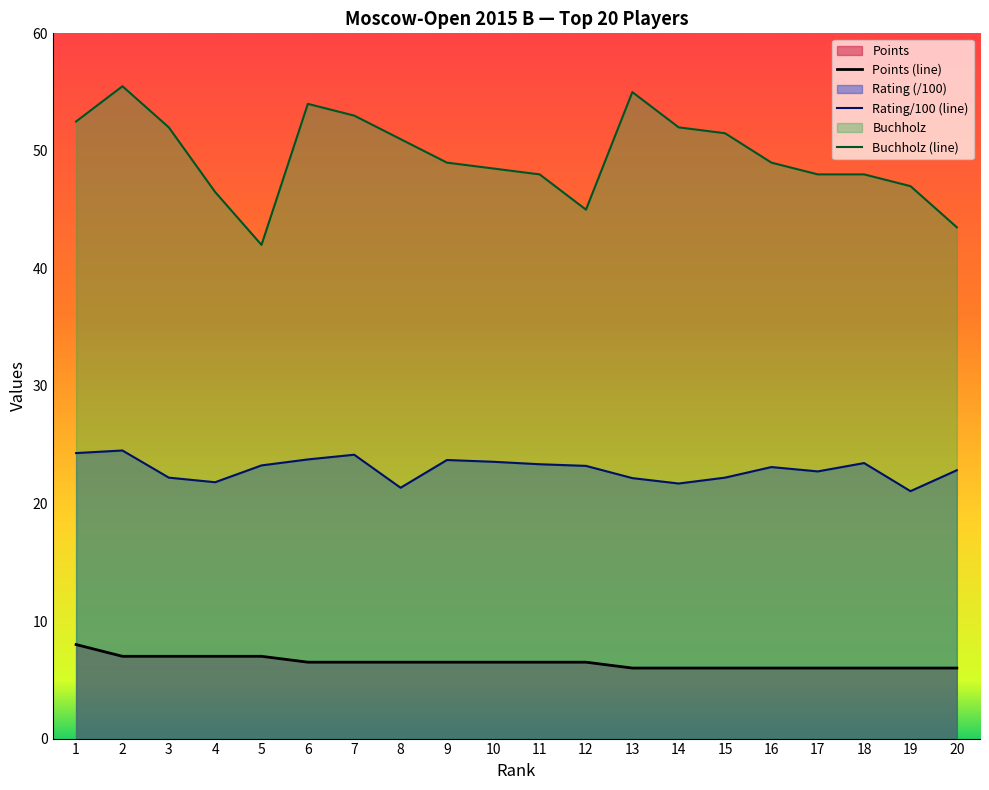

Reading left to right, what are all the values shown in this chart?

Points: 1=8.0	2=7.0	3=7.0	4=7.0	5=7.0	6=6.5	7=6.5	8=6.5	9=6.5	10=6.5	11=6.5	12=6.5	13=6.0	14=6.0	15=6.0	16=6.0	17=6.0	18=6.0	19=6.0	20=6.0
Rating: 1=24.3	2=24.5	3=22.2	4=21.8	5=23.2	6=23.8	7=24.1	8=21.3	9=23.7	10=23.6	11=23.3	12=23.2	13=22.2	14=21.7	15=22.2	16=23.1	17=22.7	18=23.4	19=21.1	20=22.8
Buchholz: 1=52.5	2=55.5	3=52.0	4=46.5	5=42.0	6=54.0	7=53.0	8=51.0	9=49.0	10=48.5	11=48.0	12=45.0	13=55.0	14=52.0	15=51.5	16=49.0	17=48.0	18=48.0	19=47.0	20=43.5